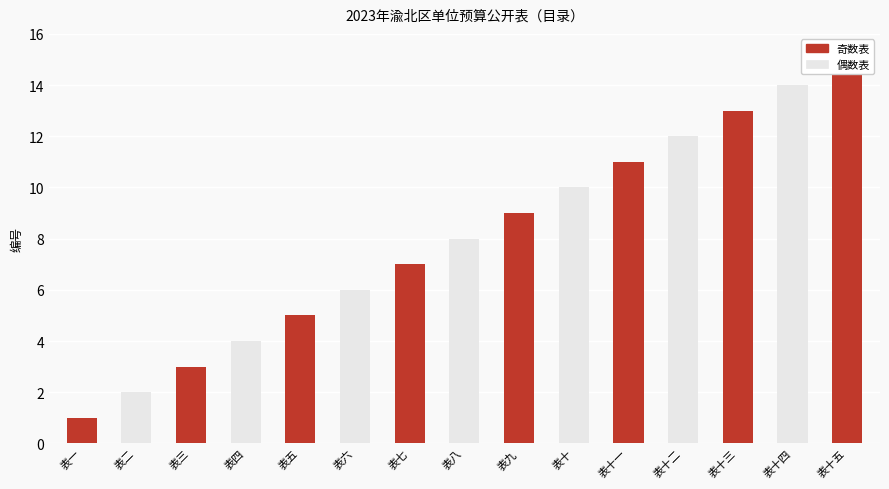

Between 表十三 and 表八, which is larger?

表十三